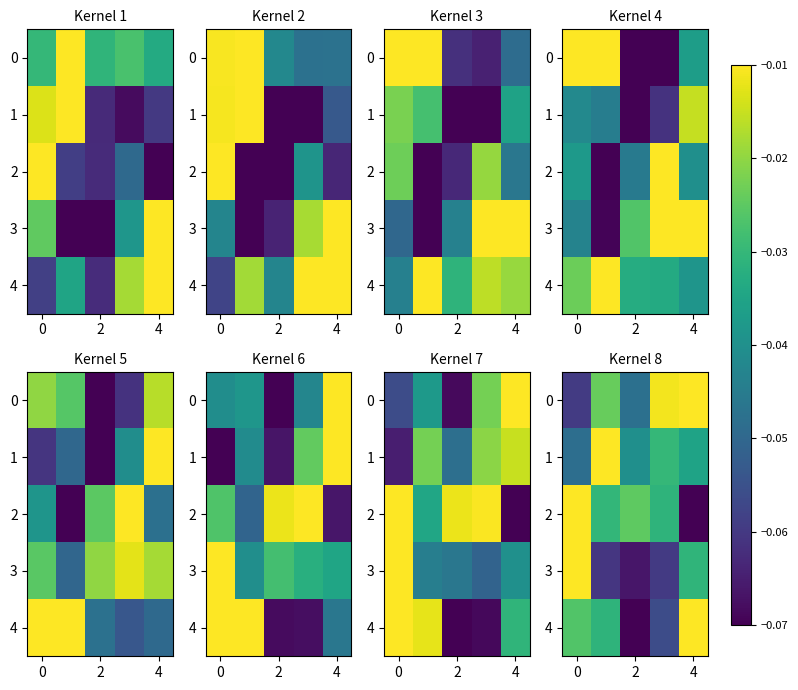

Which has a higher value, 2 or 0?

2